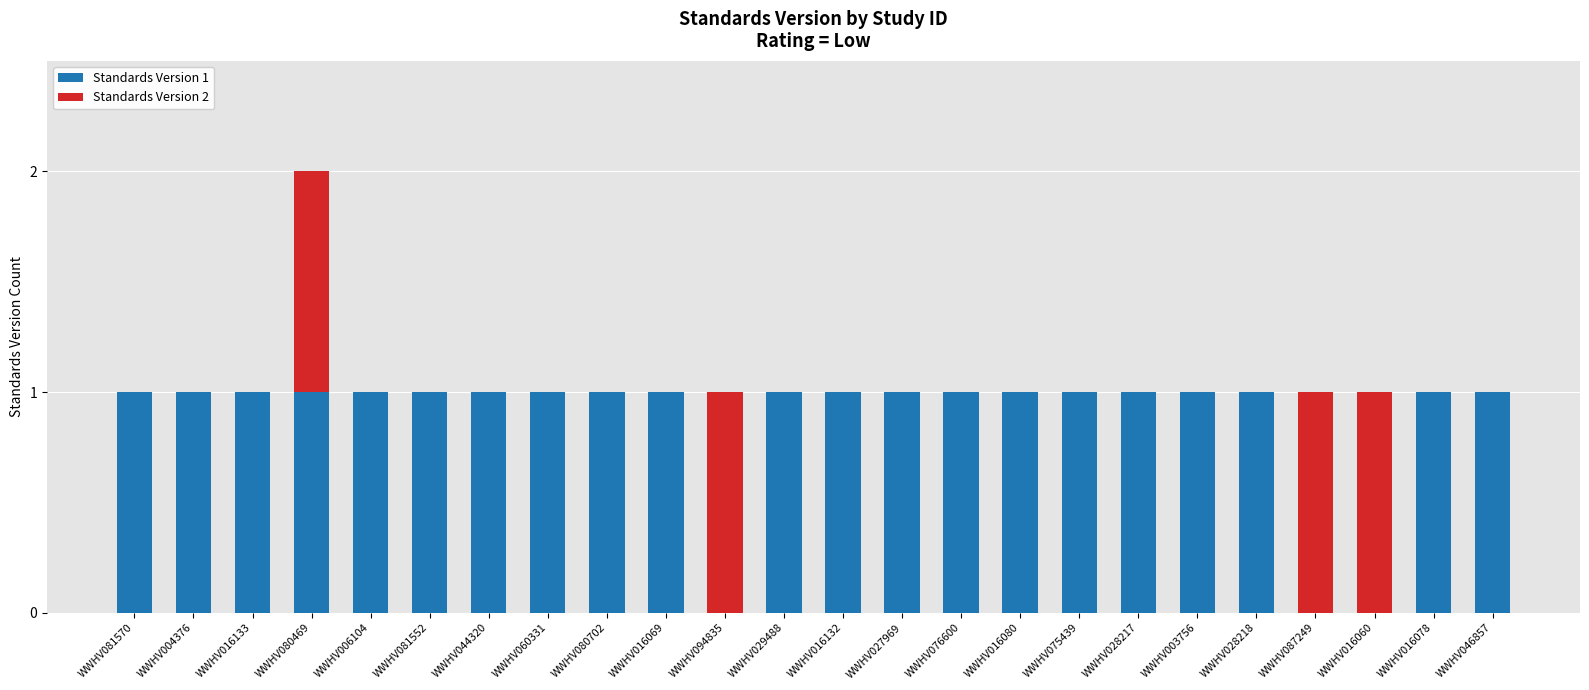

Is it true that Standards Version 1 equals 2 at WWHV016069?

False